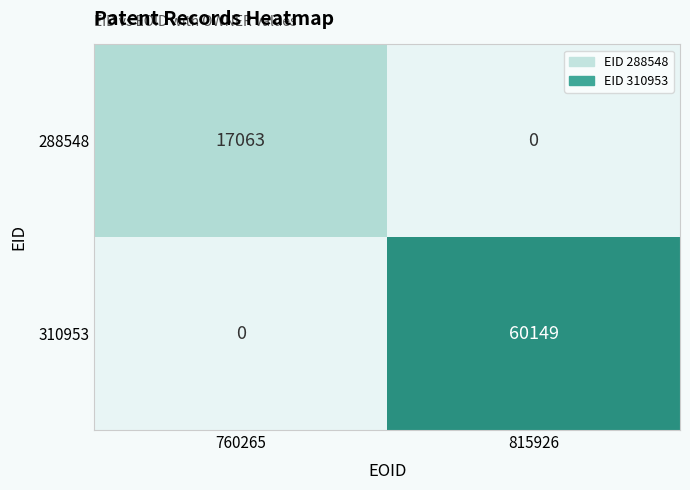

What is the spread (max minus min) of values at 815926?

60149